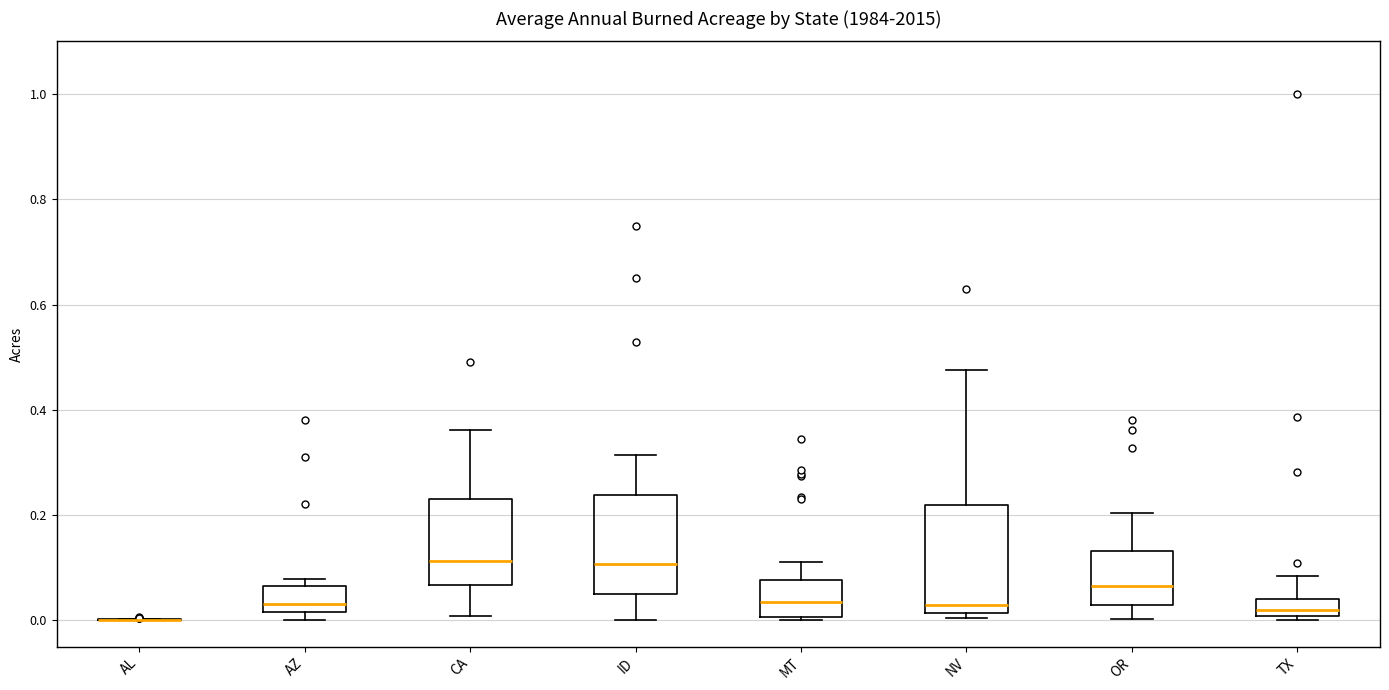

Reading left to right, read every box against the y-axis: the position of its median line, the range the box covers, and the ends of its whiskers. The values are not printed on the chart, so give them approximately, as read against the axis.

AL: box collapsed to a line at 0.00, whiskers 0.00 to 0.00
AZ: median 0.04, box 0.02 to 0.06, whiskers 0.00 to 0.08
CA: median 0.12, box 0.06 to 0.24, whiskers 0.00 to 0.36
ID: median 0.10, box 0.06 to 0.24, whiskers 0.00 to 0.32
MT: median 0.04, box 0.00 to 0.08, whiskers 0.00 (just below the box's lower edge) to 0.12
NV: median 0.02 (just above the box's lower edge), box 0.02 to 0.22, whiskers 0.00 to 0.48
OR: median 0.06, box 0.02 to 0.14, whiskers 0.00 to 0.20
TX: median 0.02, box 0.00 to 0.04, whiskers 0.00 (just below the box's lower edge) to 0.08